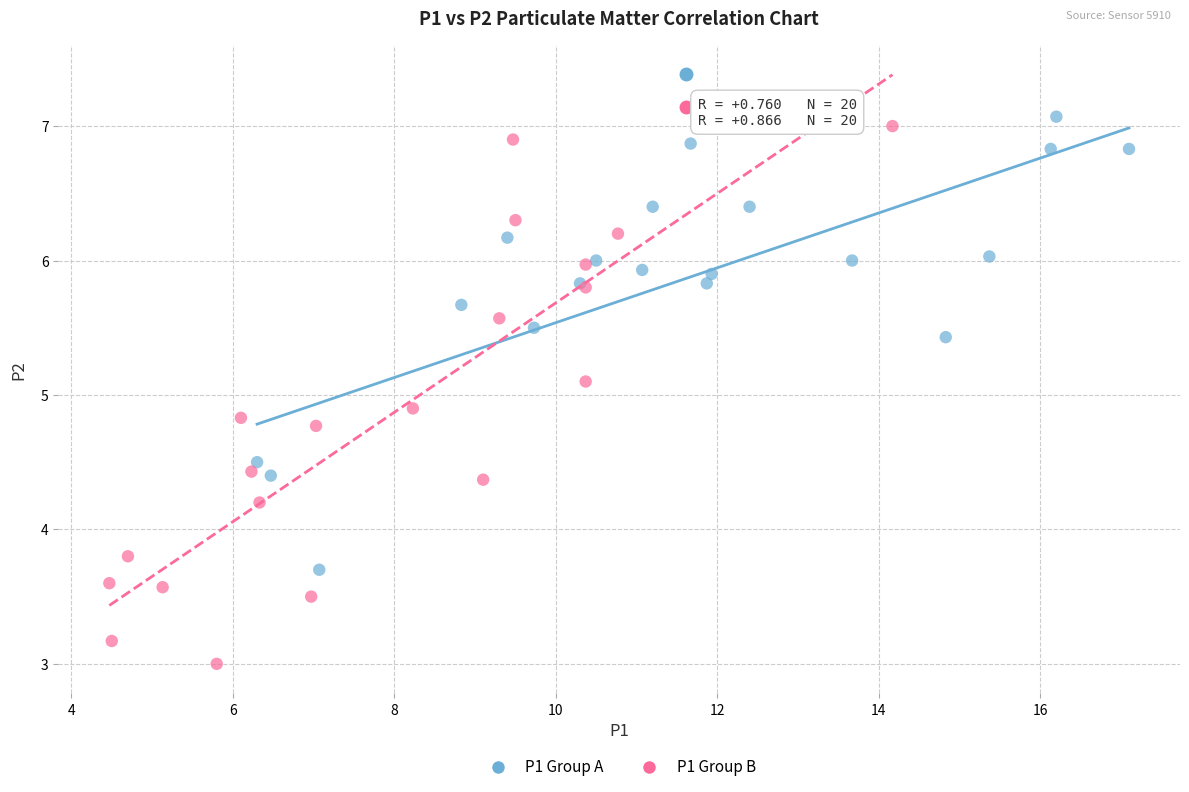

Which series reaches the minimum Y coordinate?

P1 Group B